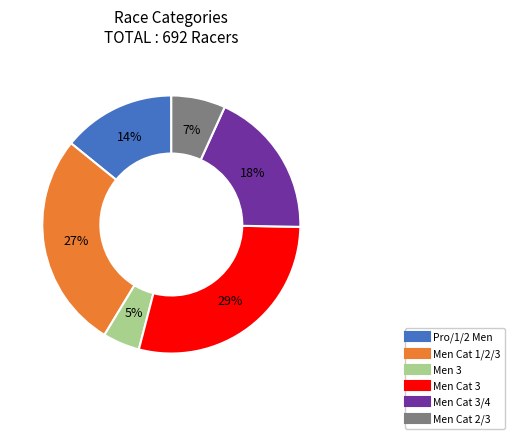

To the nearest percent, what is the difference between the largest and smallest slice percentages?

24%